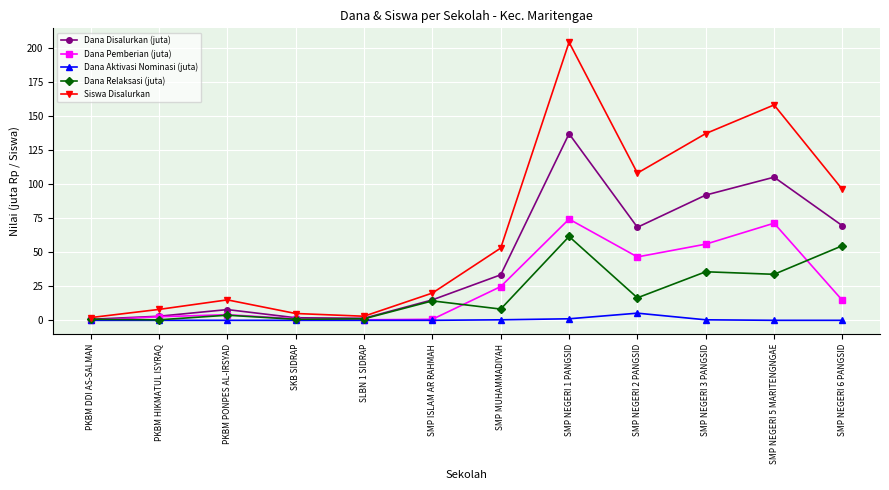

Does the chart display data point markers on the line(s)?

Yes